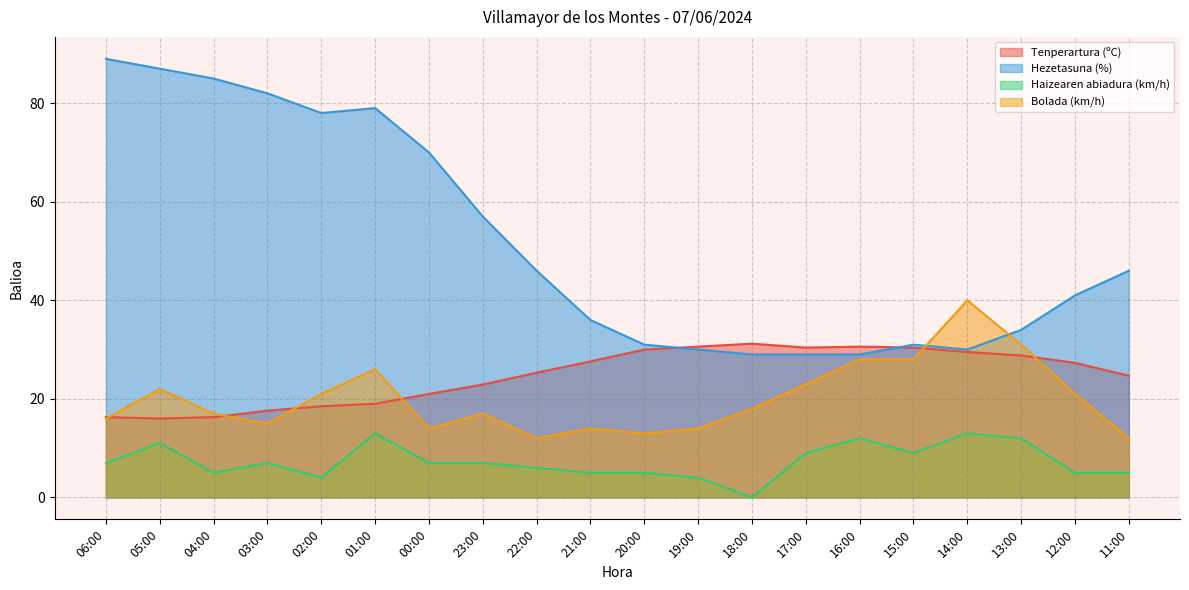

How many interior local valleys does the Bolada (km/h) series have?

4